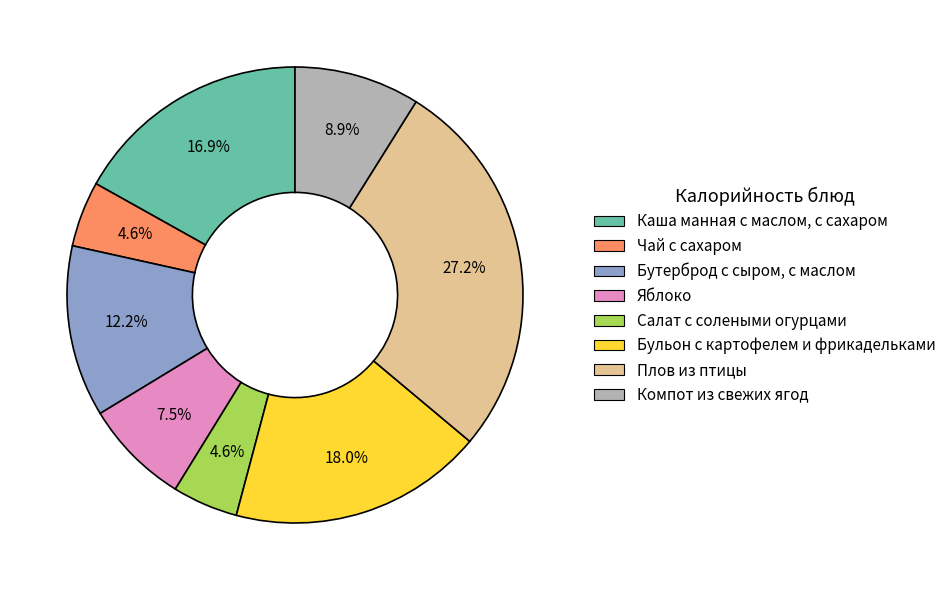

Which category has the biggest portion of the pie?

Плов из птицы